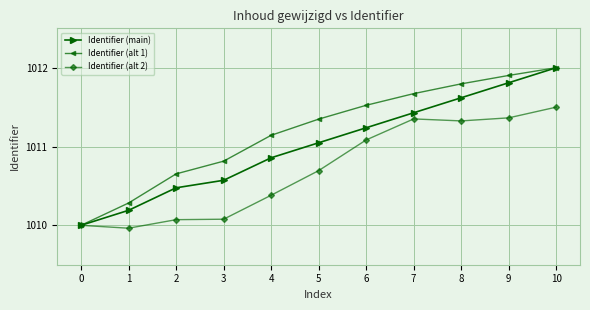

Where does the Identifier (alt 1) series first go above 1011?

4